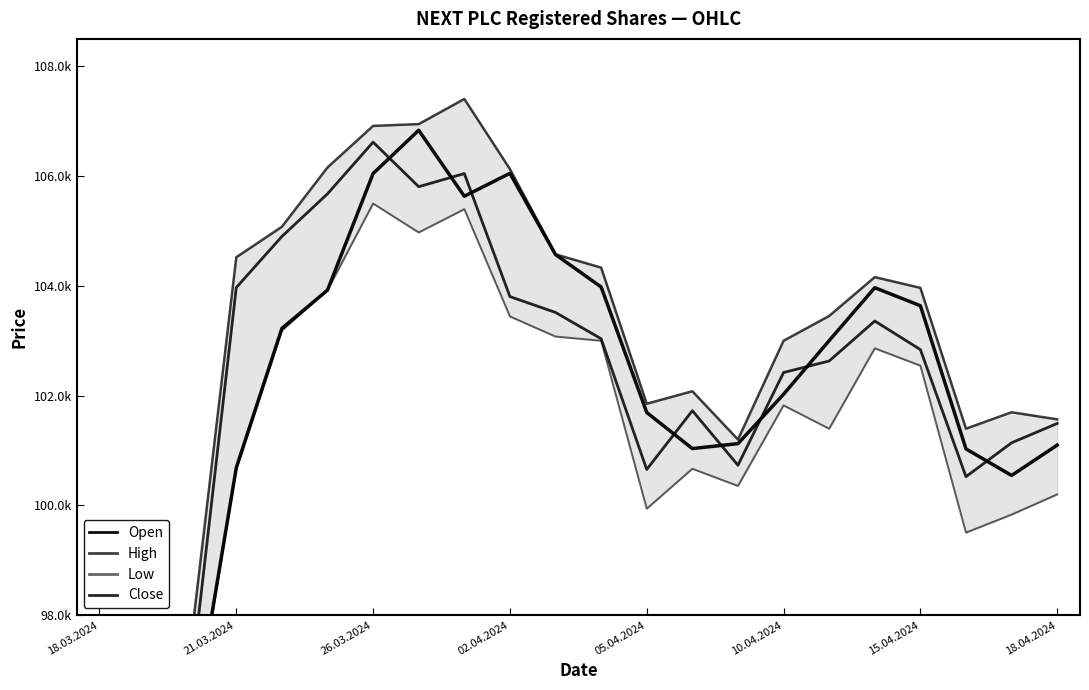

Which has a higher value, 8 or 12?

8